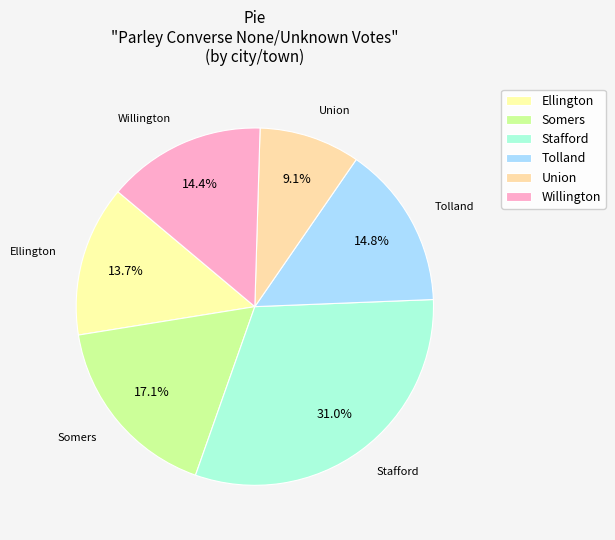

Which category has the biggest portion of the pie?

Stafford